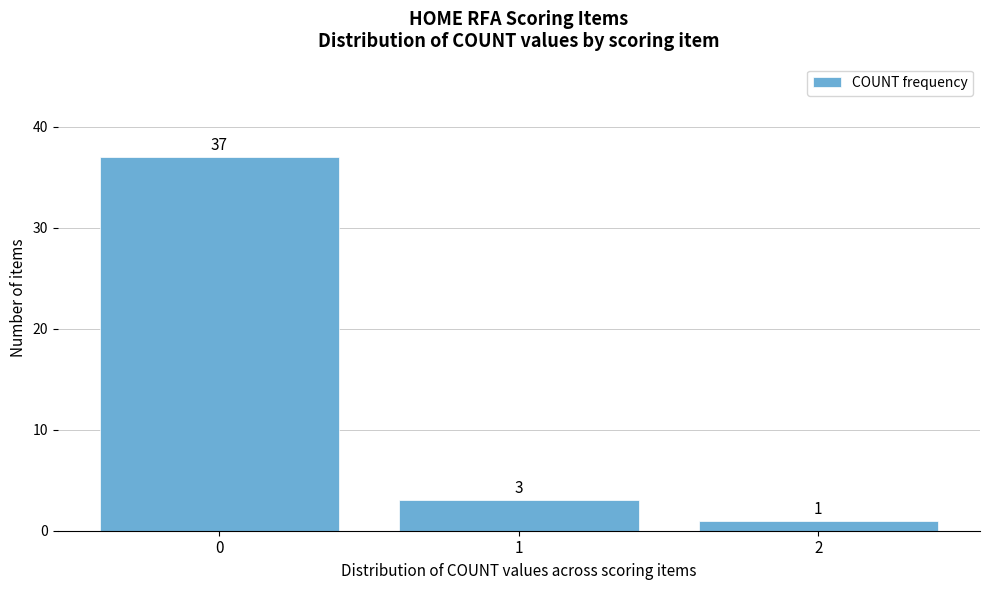

How tall is the bar that spans -0.5 to 0.5 on the x-axis?

37